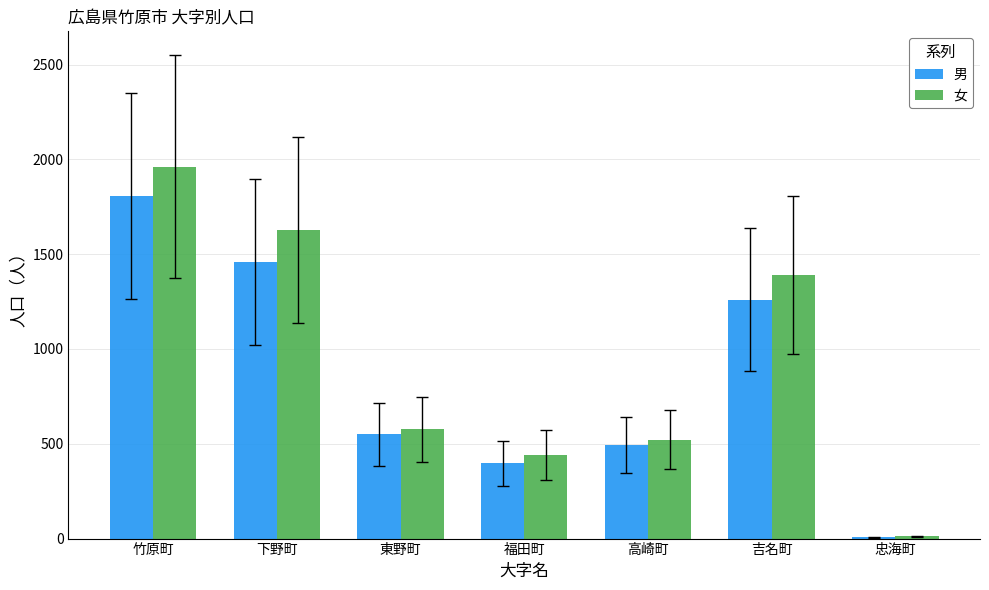

Which series has the widest spread of values?

女